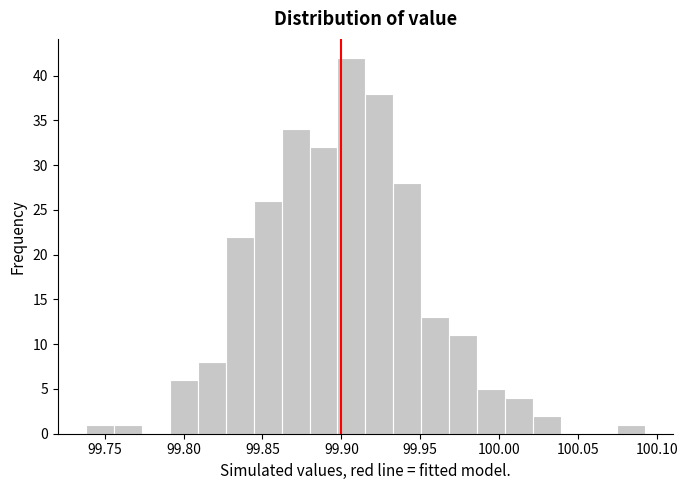

Around what value on the x-axis is the tallest bar? Give the approximate position of its centre, as read against the axis.

99.905